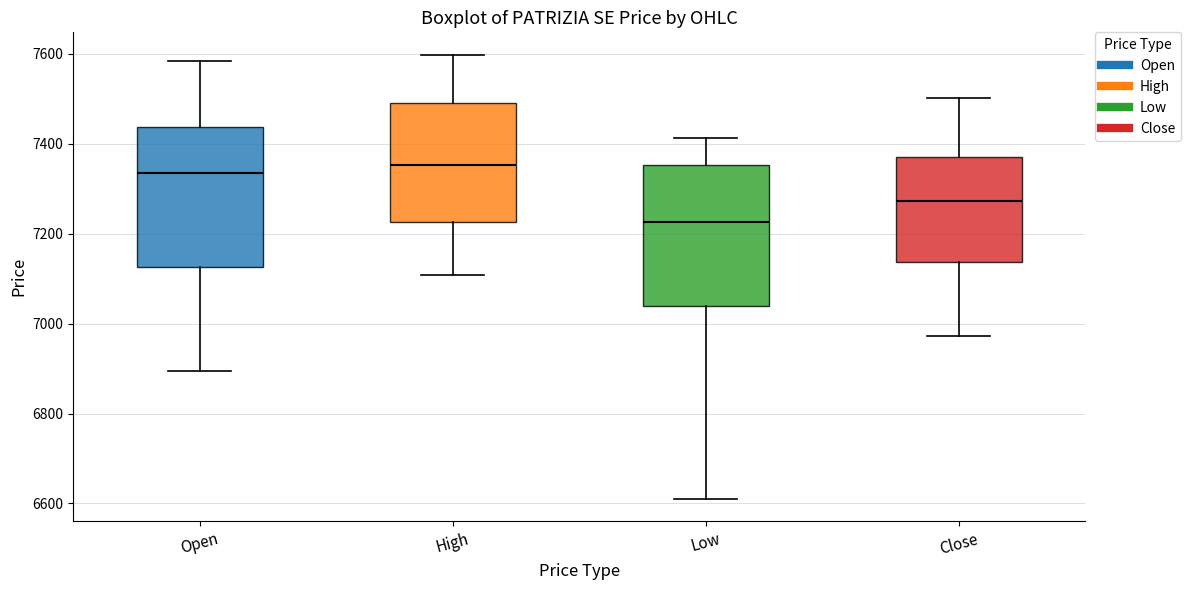

Where is the lower edge of the box for High on the y-axis? The values are not printed on the chart, so give them approximately, as read against the axis.

7220